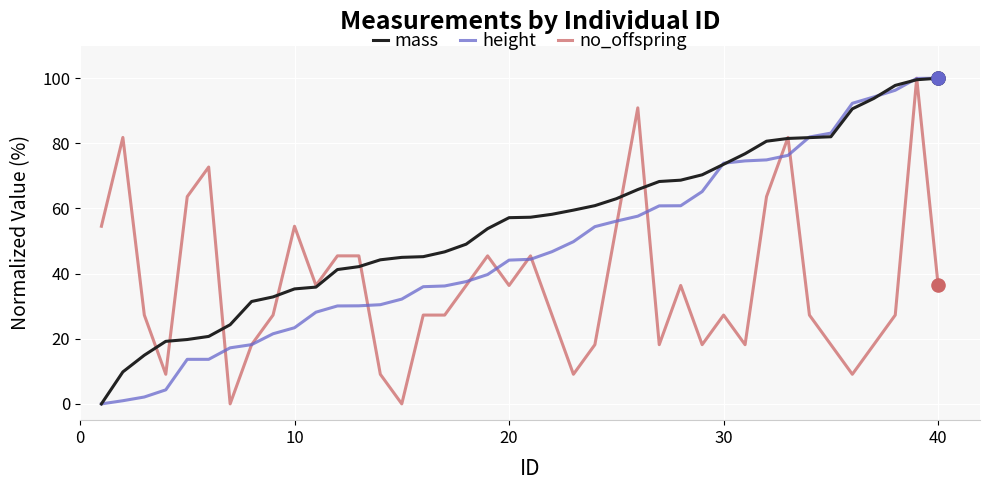

Which series has the largest total across all categories?

mass